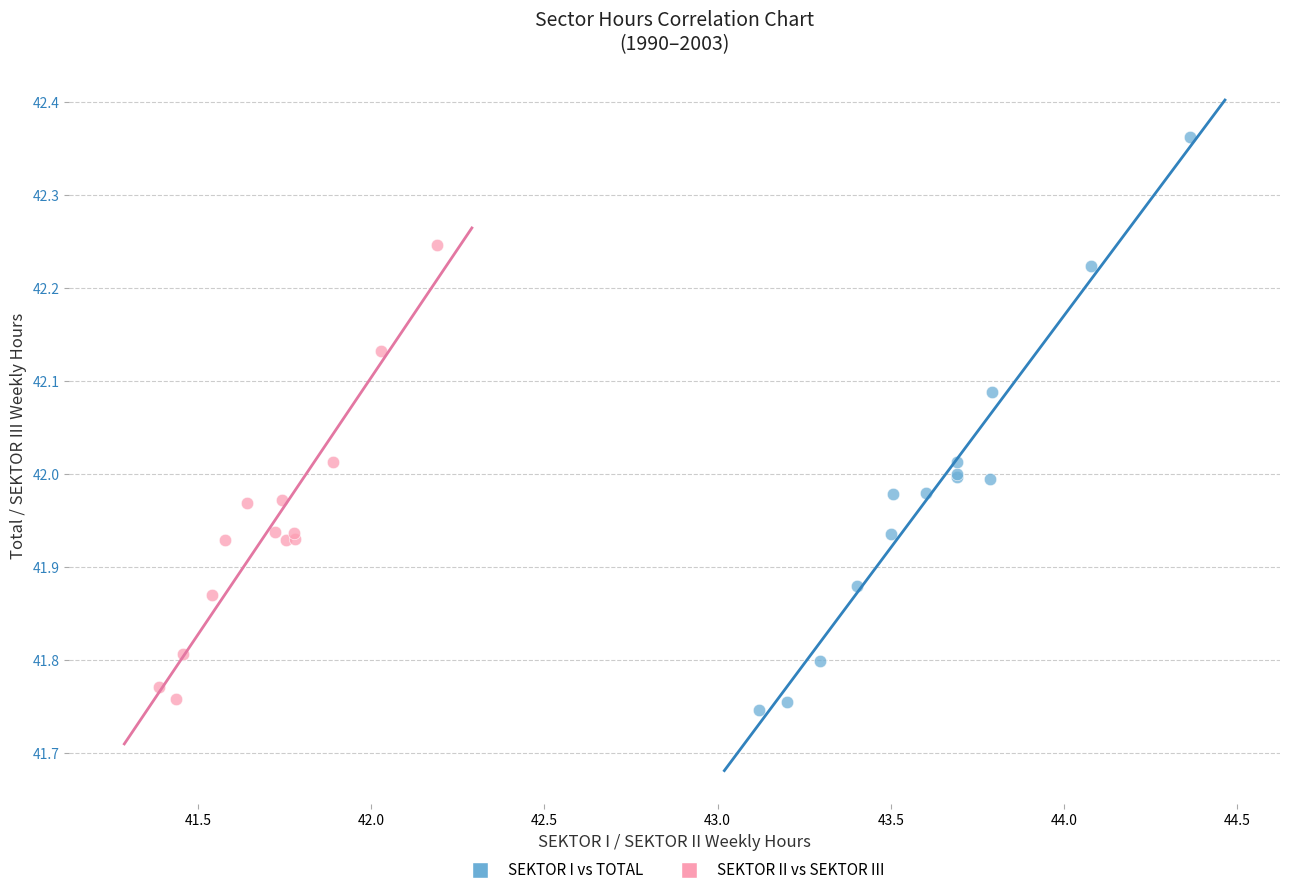

What are all the series names shown in the legend?

SEKTOR I vs TOTAL, SEKTOR II vs SEKTOR III